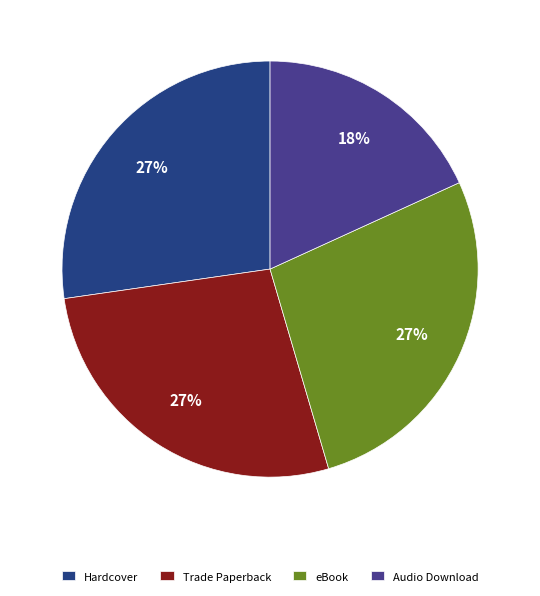

Count the number of slices in the pie.

4